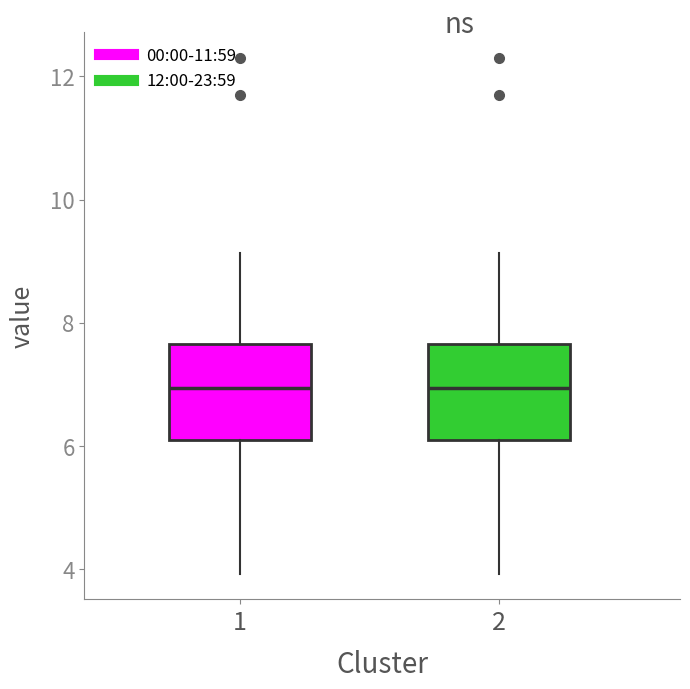

Reading left to right, read every box against the y-axis: the position of its median line, the range the box covers, and the ends of its whiskers. The values are not printed on the chart, so give them approximately, as read against the axis.

1: median 7.0, box 6.2 to 7.6, whiskers 4.0 to 9.2
2: median 7.0, box 6.2 to 7.6, whiskers 4.0 to 9.2